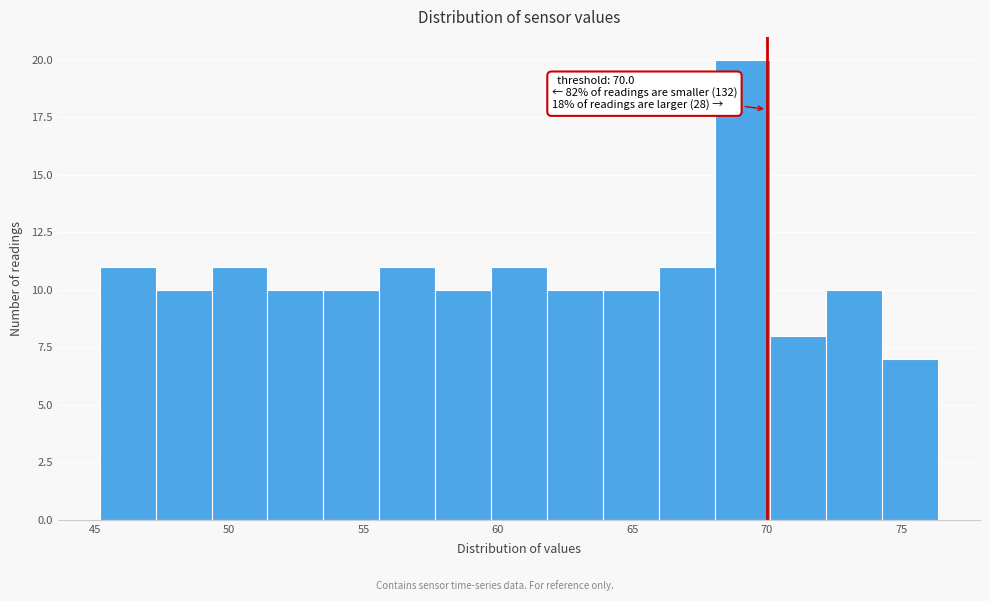

Which range on the x-axis has the tallest bar?

68.0 to 70.0